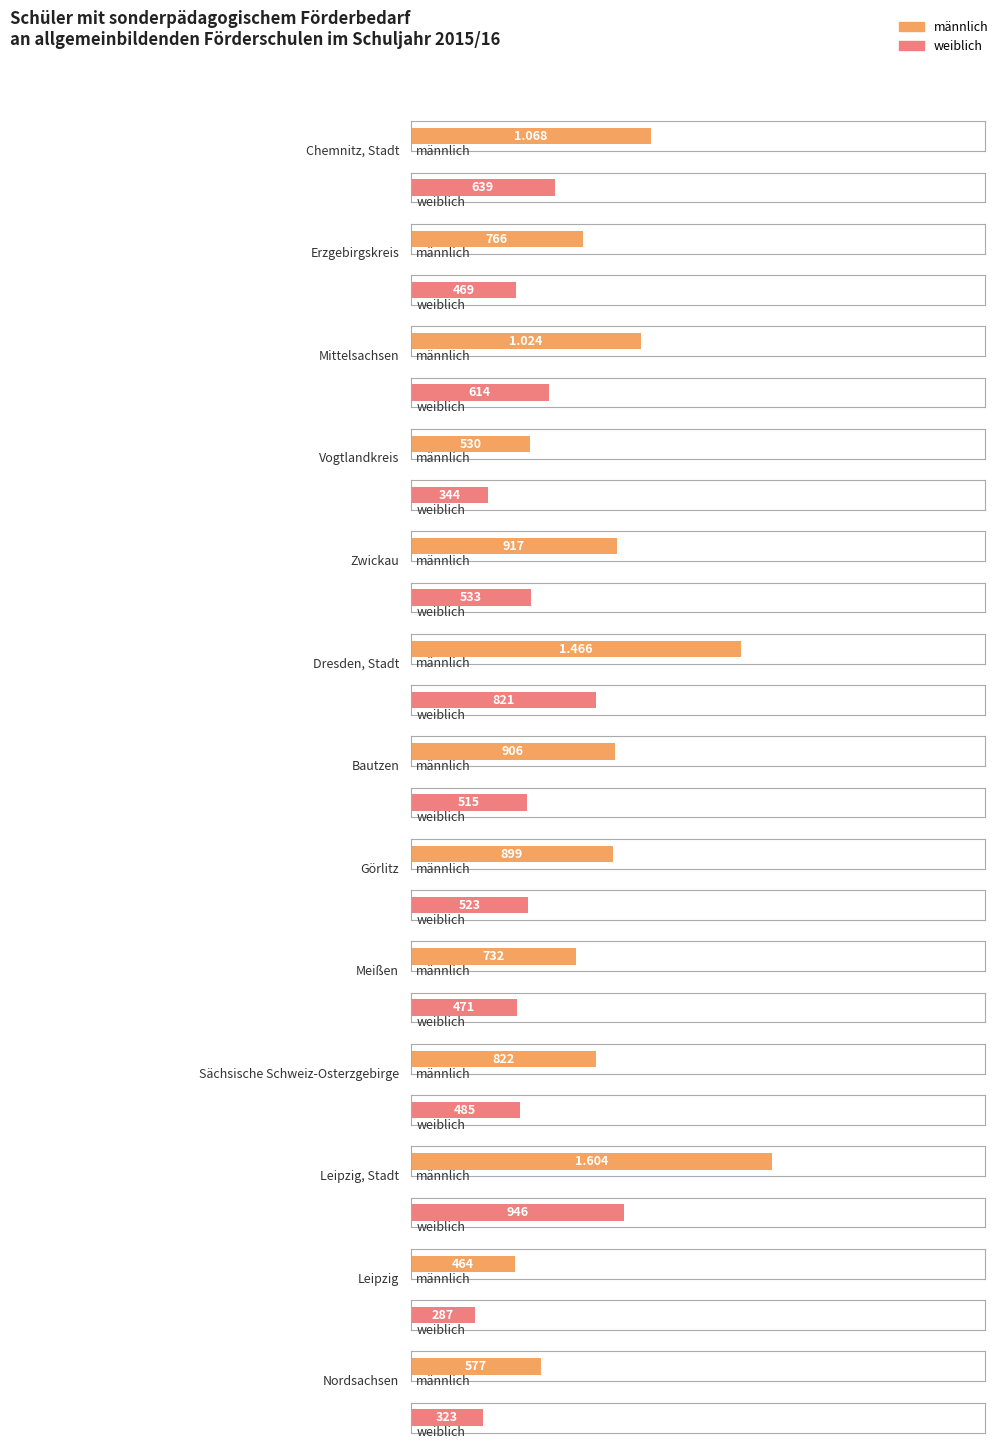

What is the label of the 8th bar from the right?

Dresden, Stadt